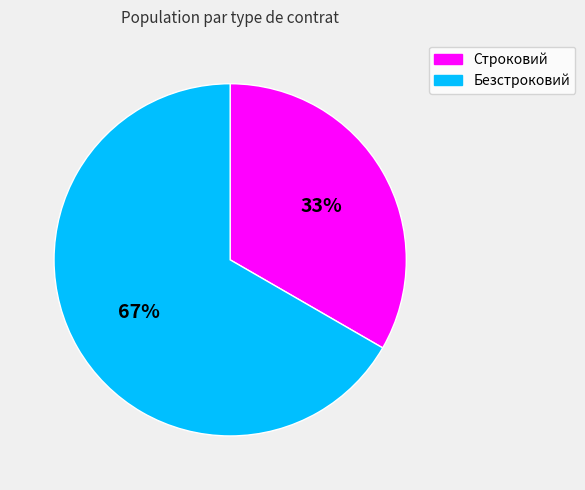

To the nearest percent, what is the average slice percentage?

50%